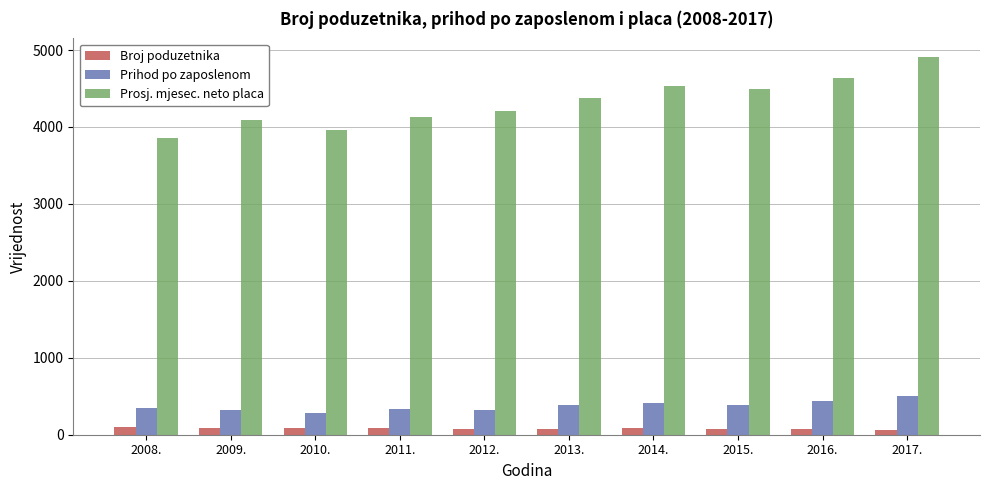

What is the value of the Broj poduzetnika bar at the 10th from the left?

64